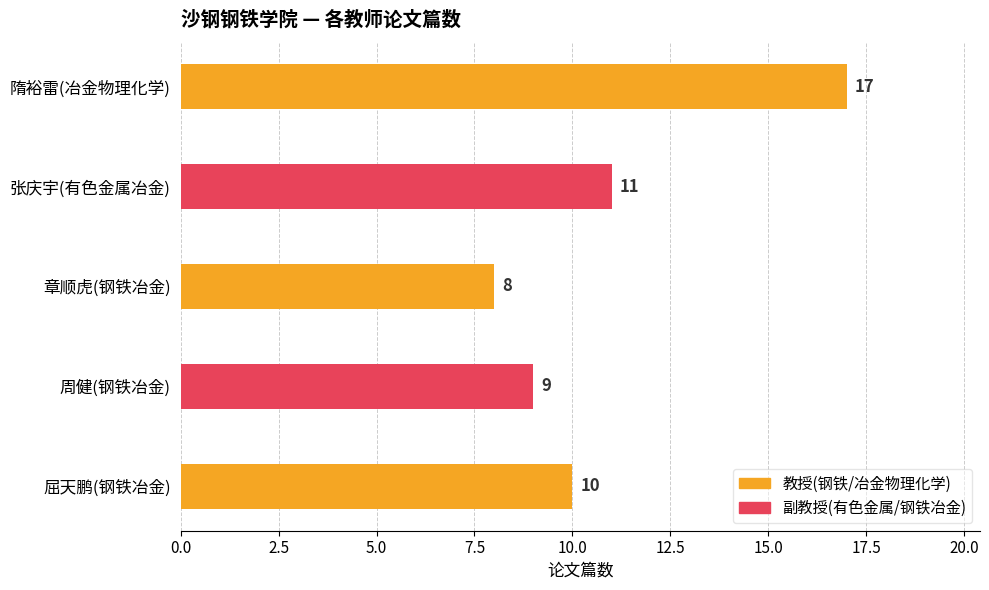

Which has a higher value, 章顺虎(钢铁冶金) or 隋裕雷(冶金物理化学)?

隋裕雷(冶金物理化学)